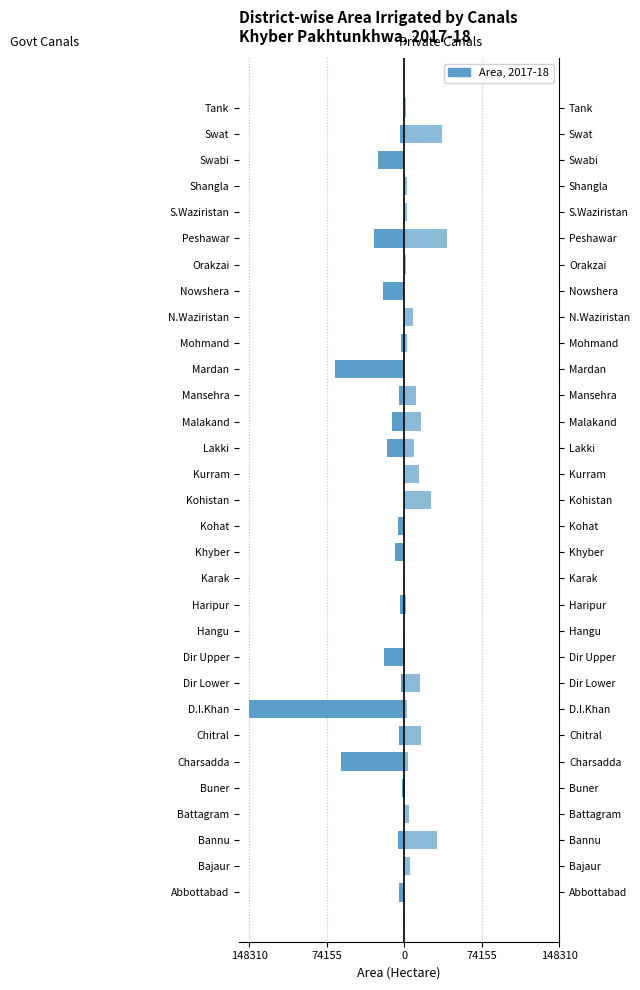

The Canals (Private) series shows 0 at Abbottabad. True or false?

True